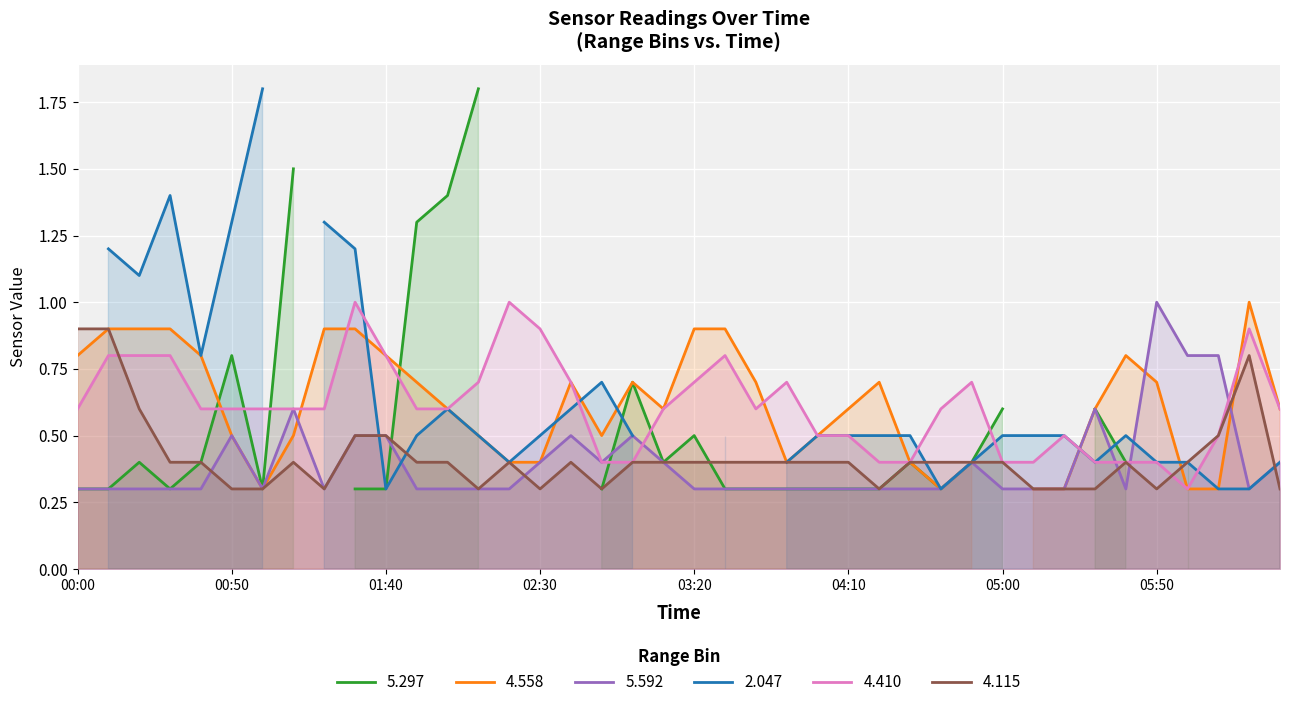

The value of 4.410 at 05:50 is 0.2. True or false?

False